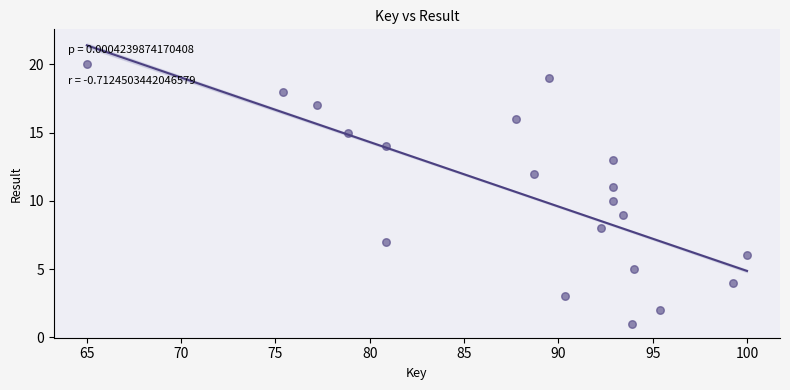

What is the range of Y values (max minus min)?

19